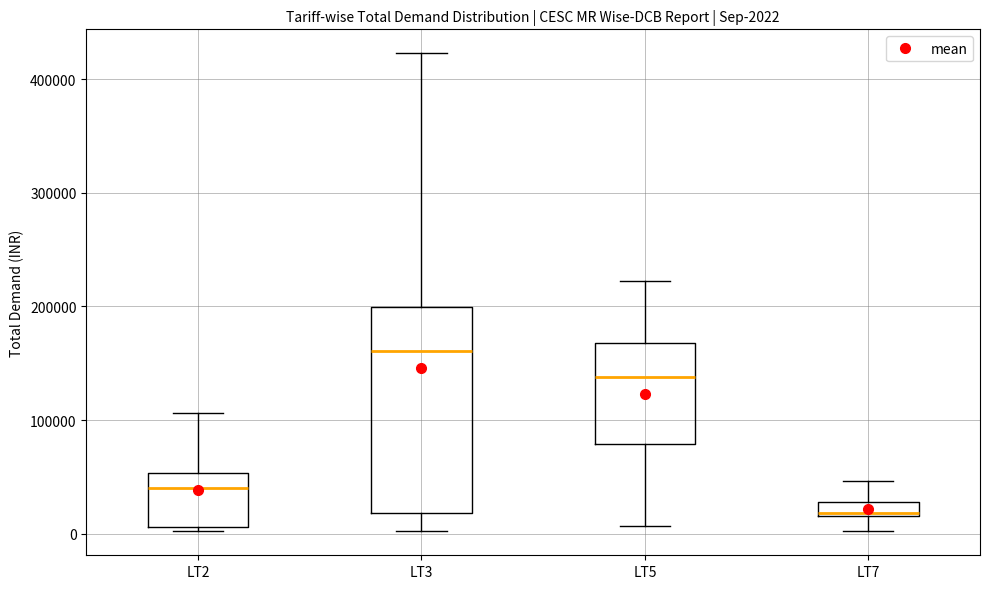

Which box's median line is the lowest?

LT7